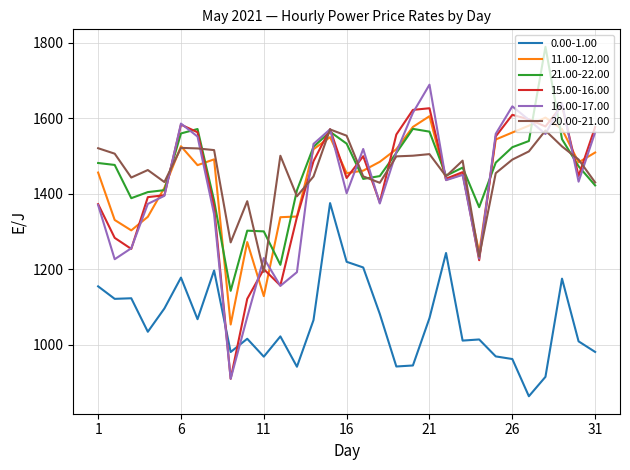

What is the lowest value of the 11.00-12.00 series?

1054.2